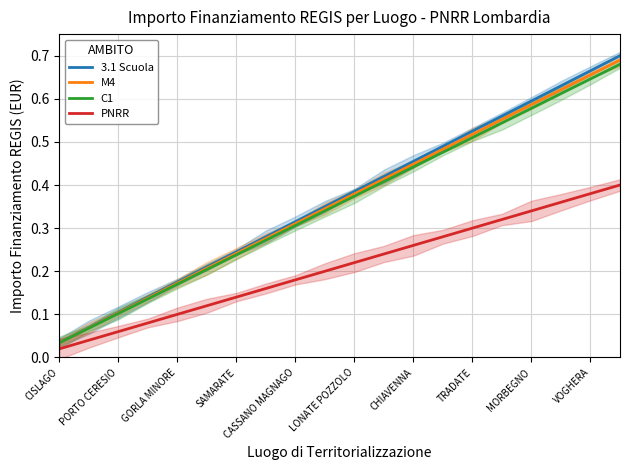

The PNRR series shows 0.0 at SAMARATE. True or false?

False